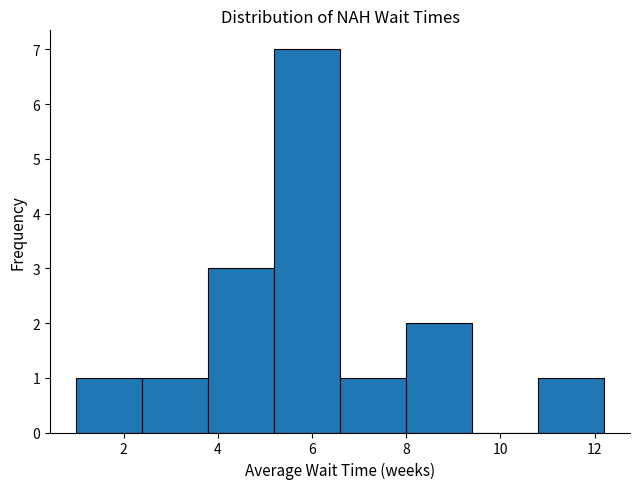

Reading left to right, transcribe this chart: for each bar, give the range it covers on the x-axis and its height. Neither the bar edges nor the heights are printed on the chart, so give them approximately, as read against the axes.

1.0 to 2.4: 1
2.4 to 3.8: 1
3.8 to 5.2: 3
5.2 to 6.6: 7
6.6 to 8.0: 1
8.0 to 9.4: 2
9.4 to 10.8: 0
10.8 to 12.2: 1